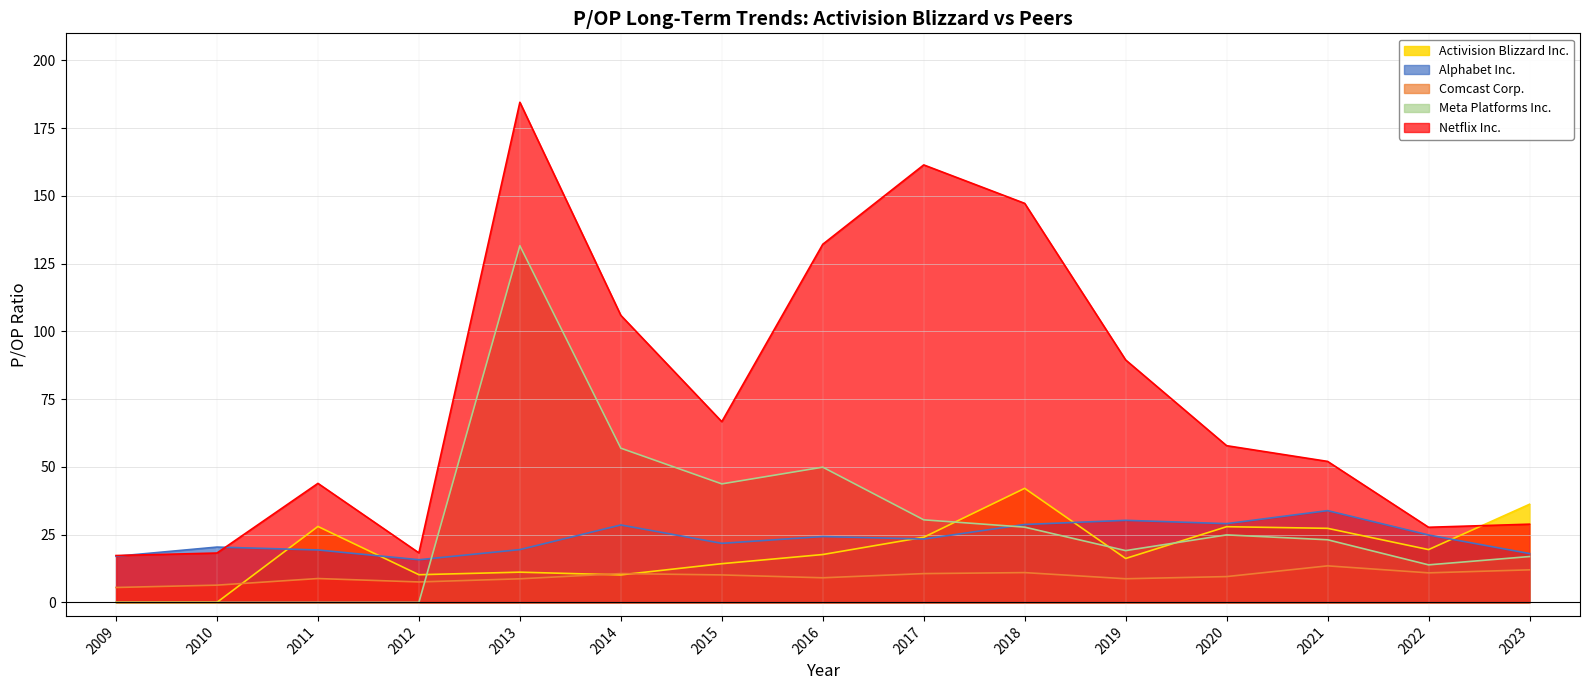

At how many categories does at least one series exceed 20?

13